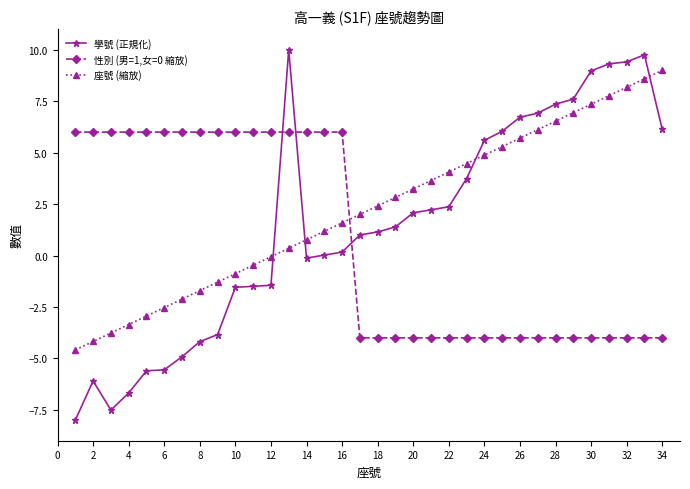

True or false: 學號 (正規化) and 座號 (縮放) cross at least once.

True